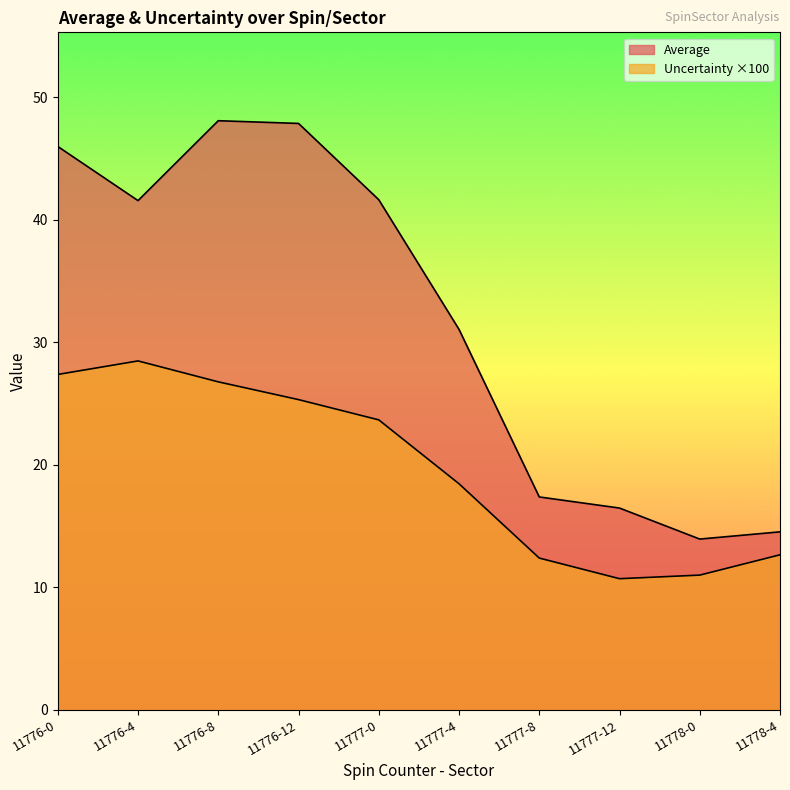

What is the difference between the highest and lowest values at 11777-0?

18.0